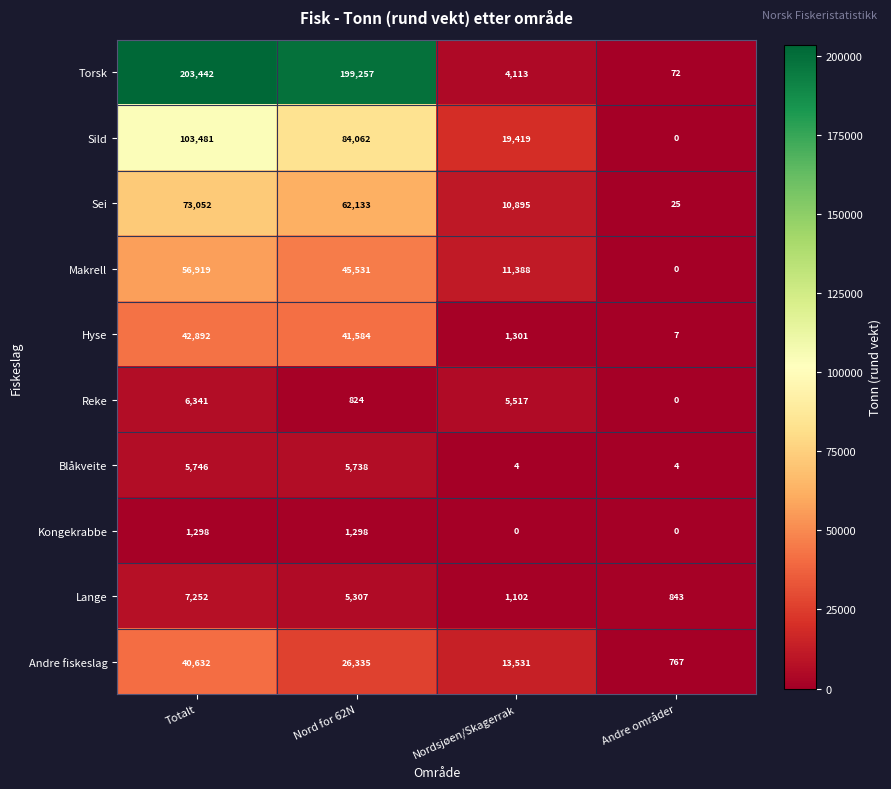

Where does the Hyse series first go above 41584?

Totalt